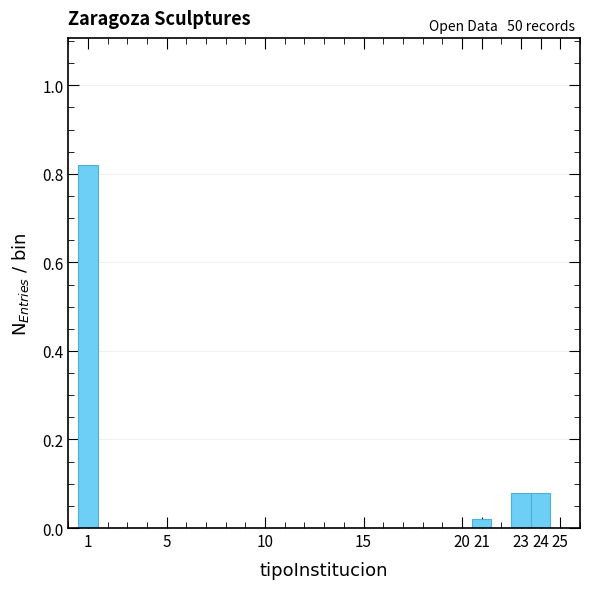

Which range on the x-axis has the tallest bar?

0.5 to 1.5